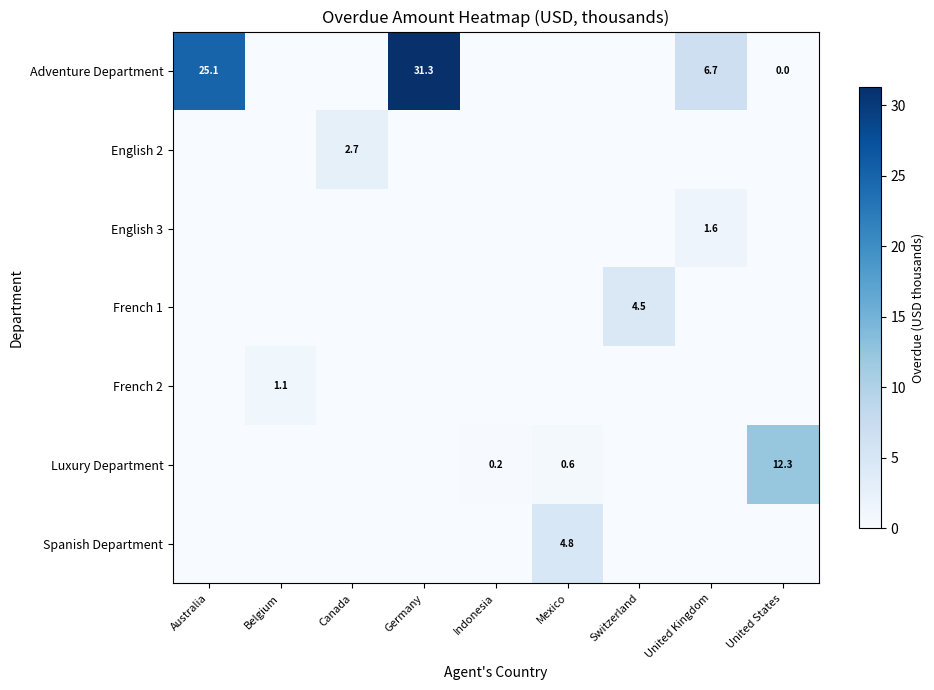

The value of English 3 at Indonesia is -0.6. True or false?

False